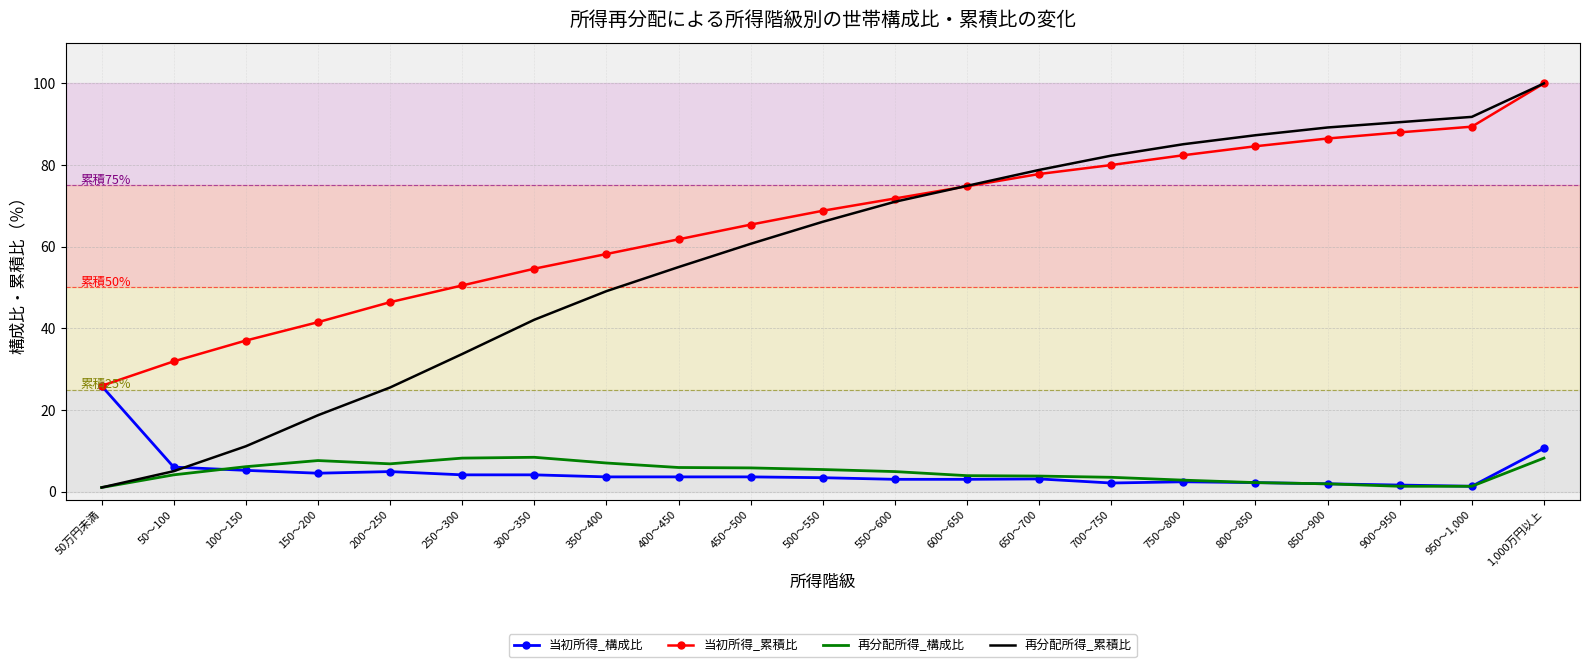

List the labels in order of 当初所得_累積比 value, smallest first.

50万円未満, 50～100, 100～150, 150～200, 200～250, 250～300, 300～350, 350～400, 400～450, 450～500, 500～550, 550～600, 600～650, 650～700, 700～750, 750～800, 800～850, 850～900, 900～950, 950～1,000, 1,000万円以上